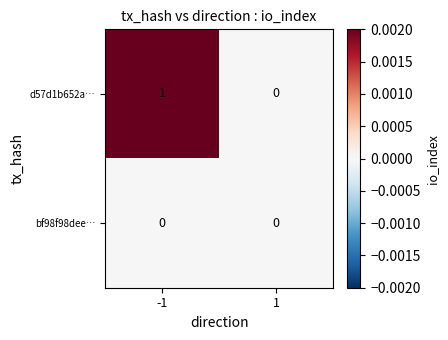

Which category has the highest value across all series?

-1